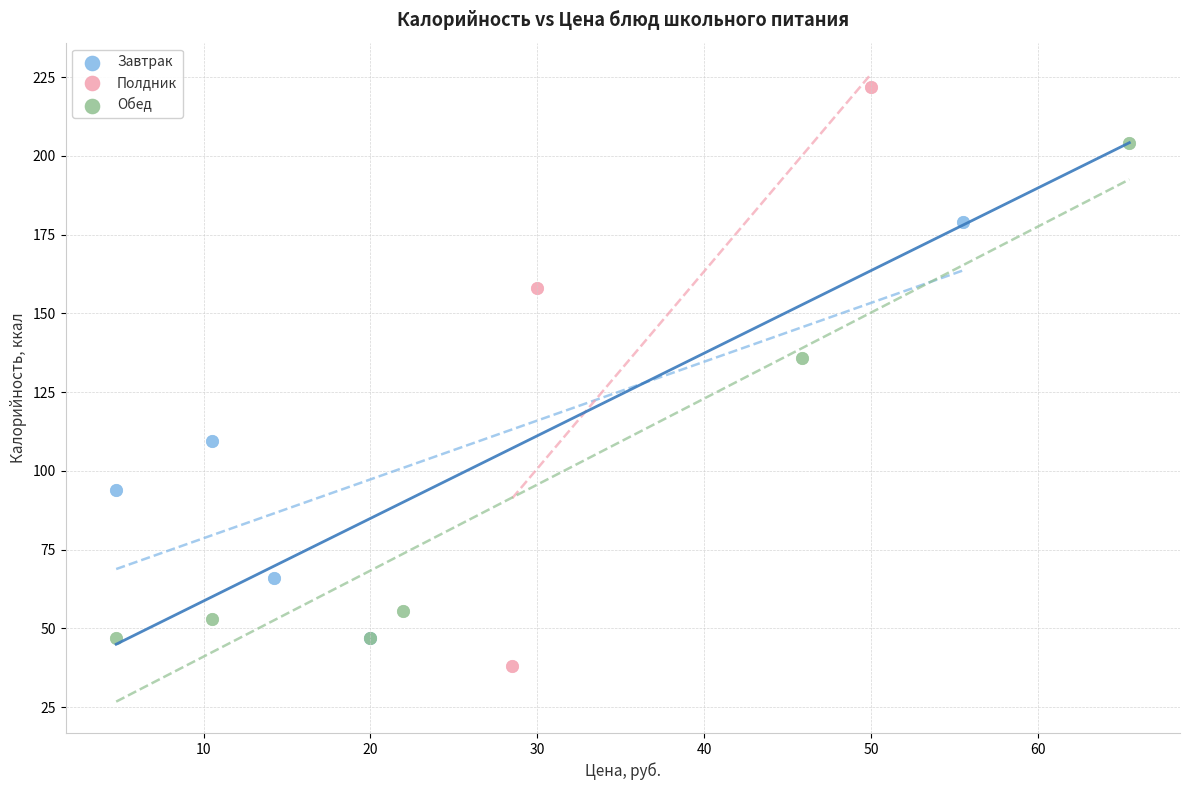

Which series contains the lowest Y value?

Полдник